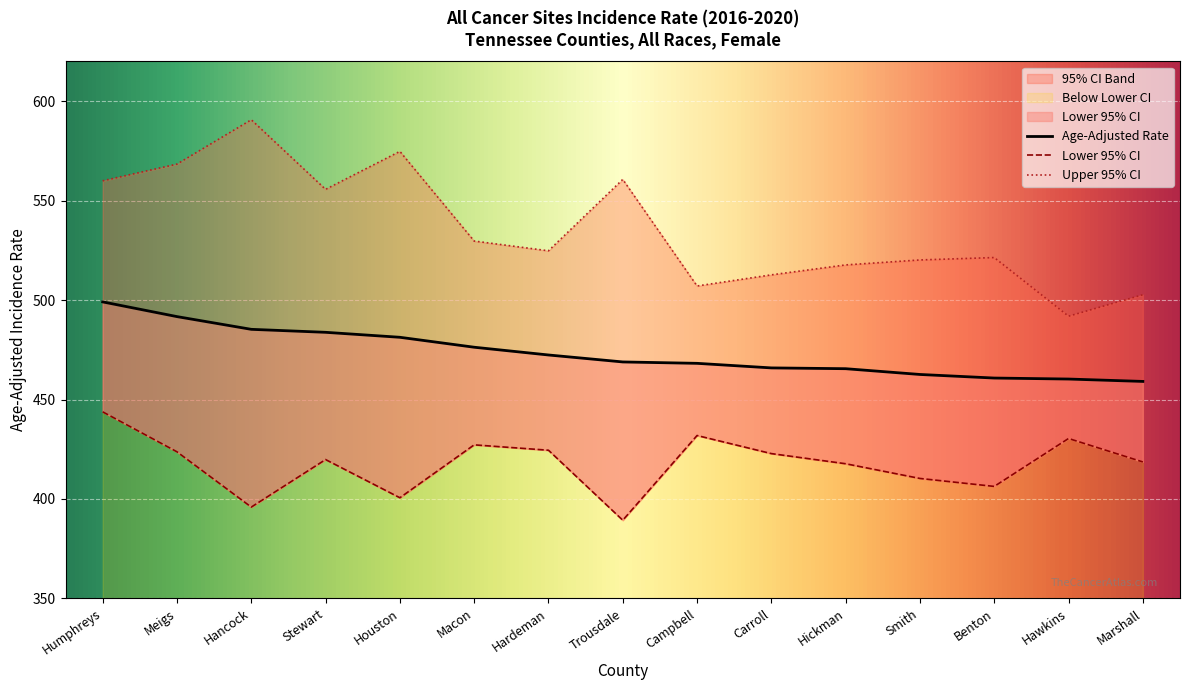

What is the difference between the highest and lowest values at Smith?

109.9